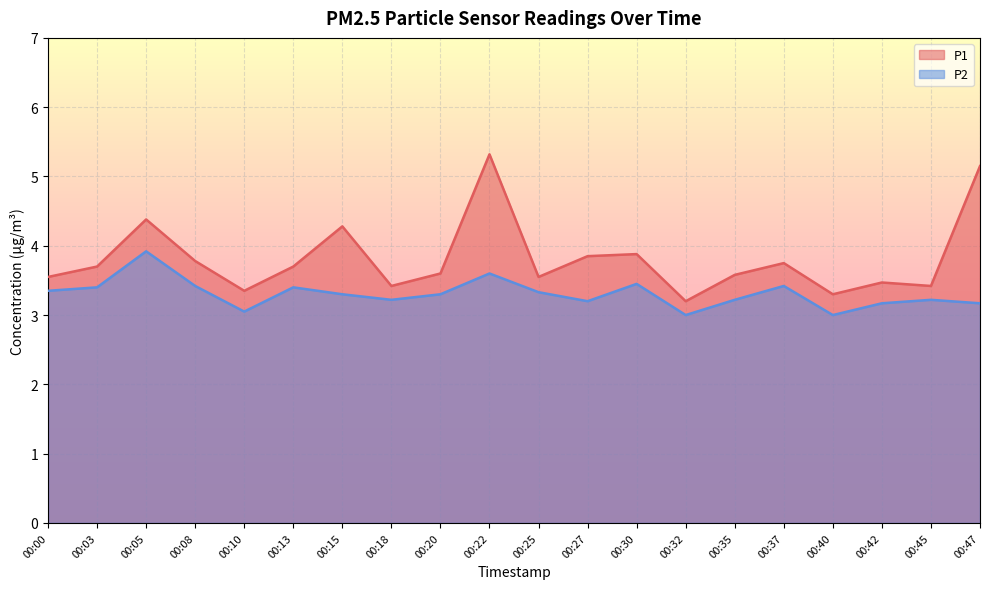

How many data points in P2 are above 3?

18